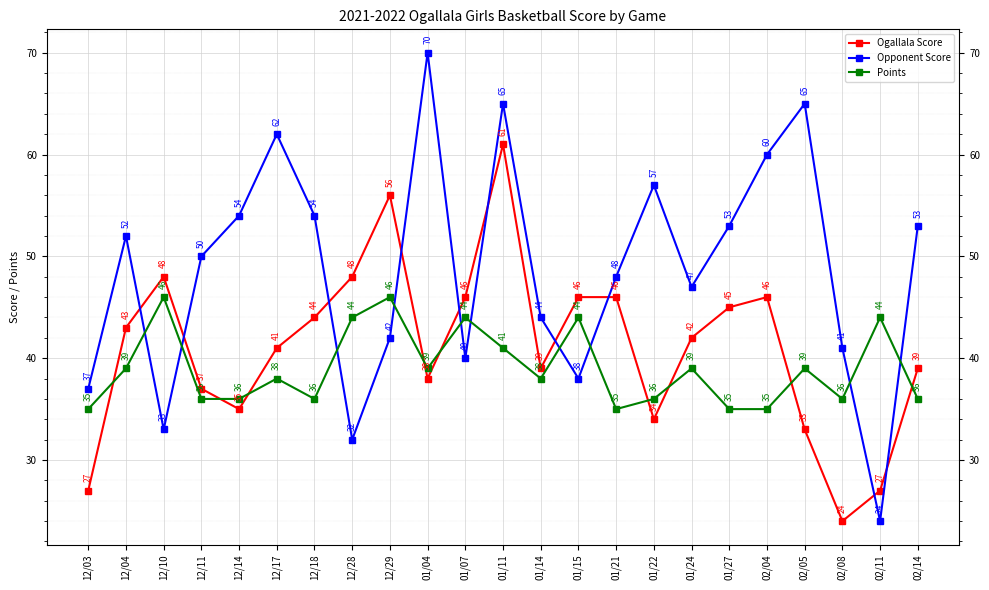

What value does the Ogallala Score series have at 02/04, to the nearest 5?

45